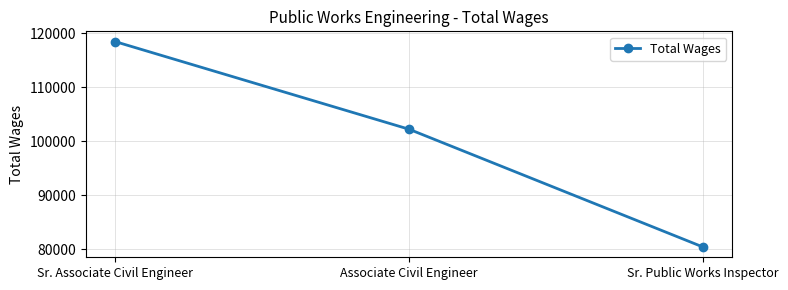

Count the number of categories in the chart.

3